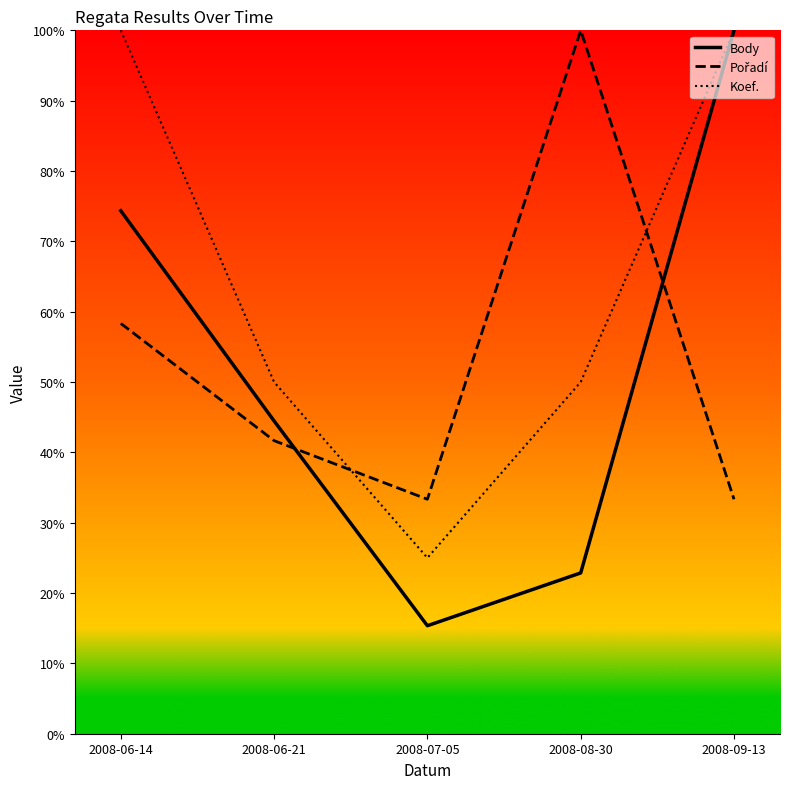

What is the sum of the Pořadí values at 2008-07-05 and 2008-06-21?

75.0